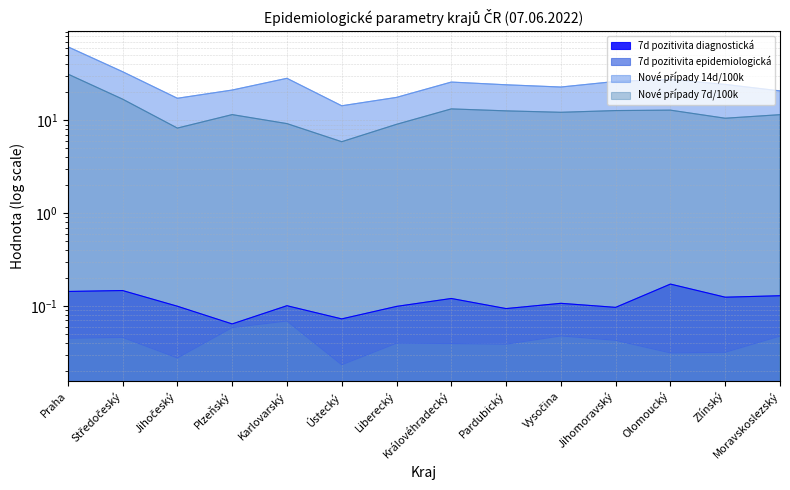

At which category does Nové případy 7d/100k reach its first local peak?

Plzeňský